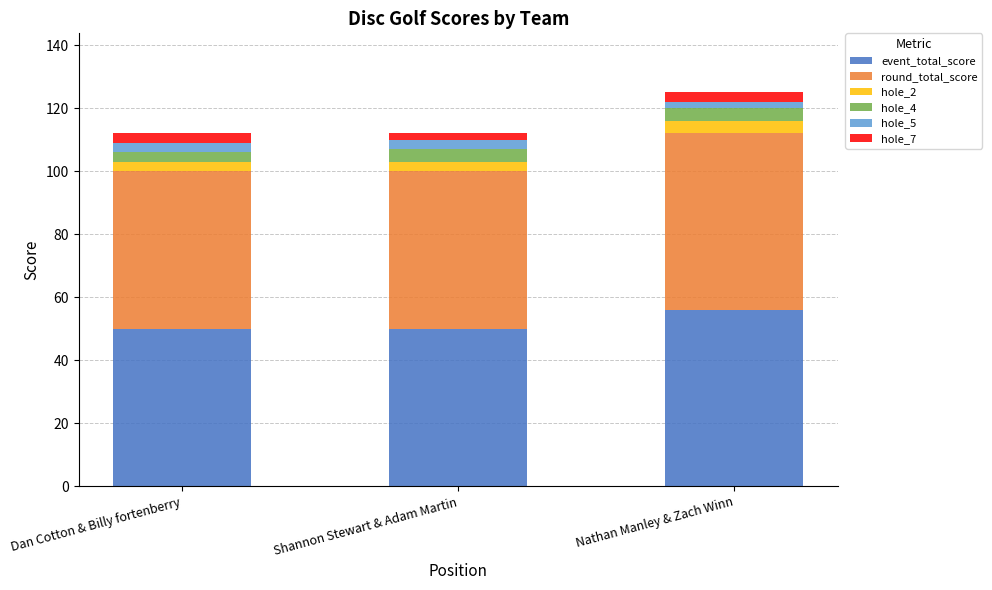

What is the highest value of the event_total_score series?

56